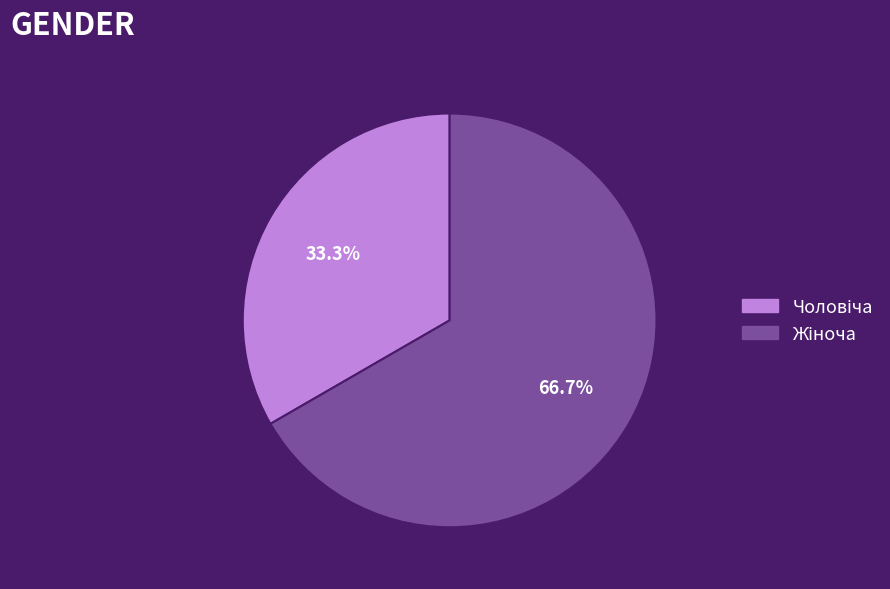

How many slices are in this pie chart?

2